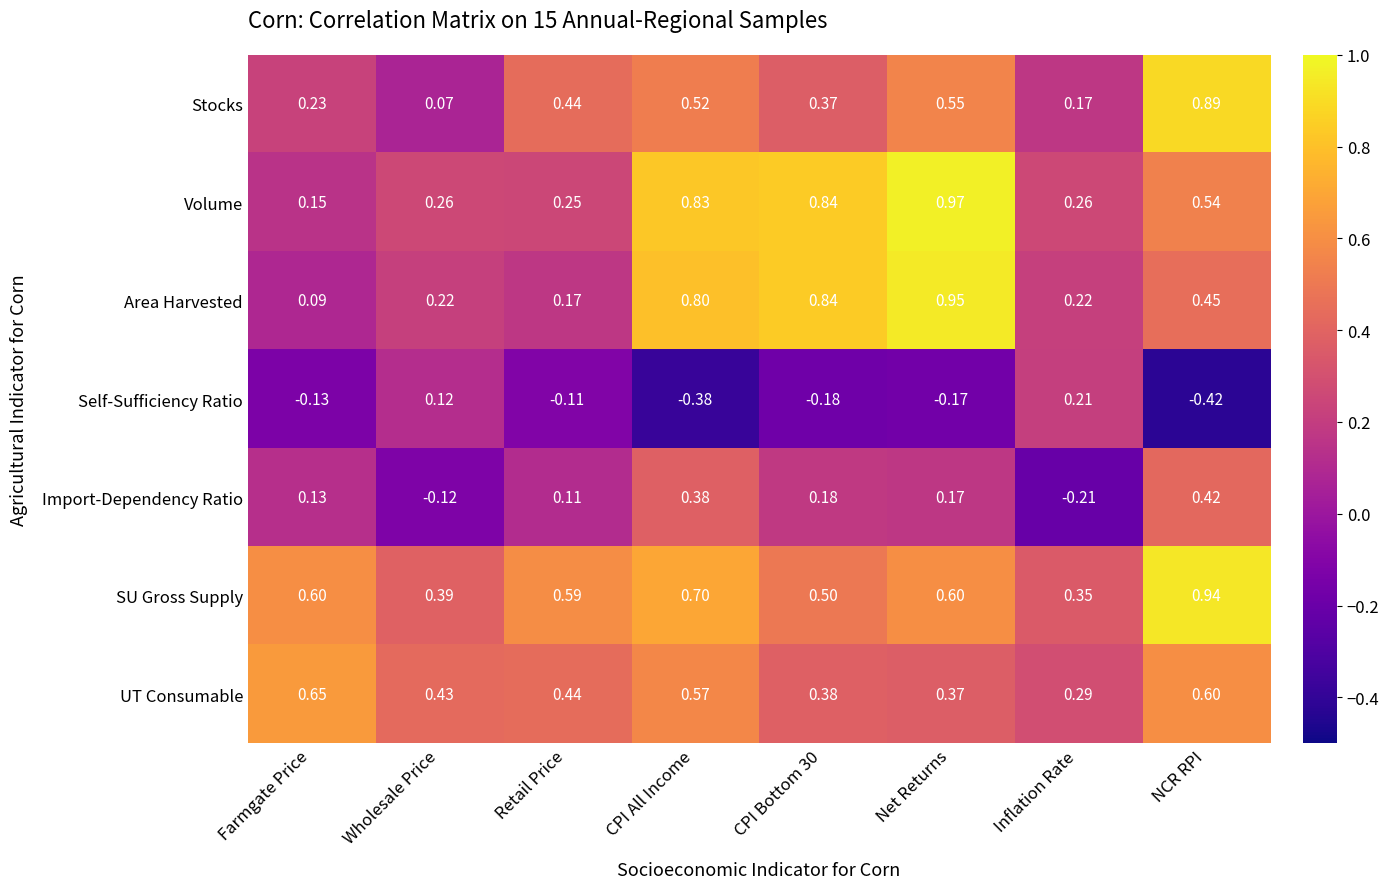

At which category is the sum across all series the highest?

Net Returns